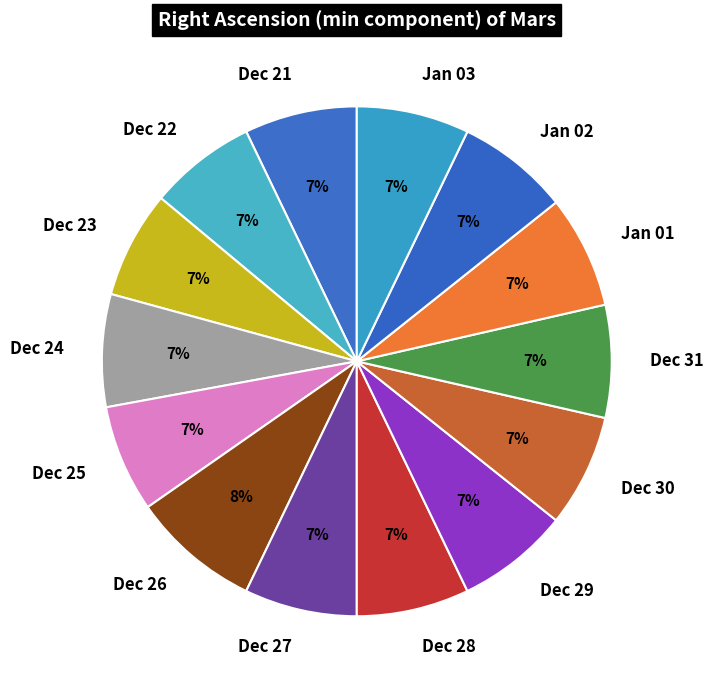

To the nearest percent, what is the average slice percentage?

7%